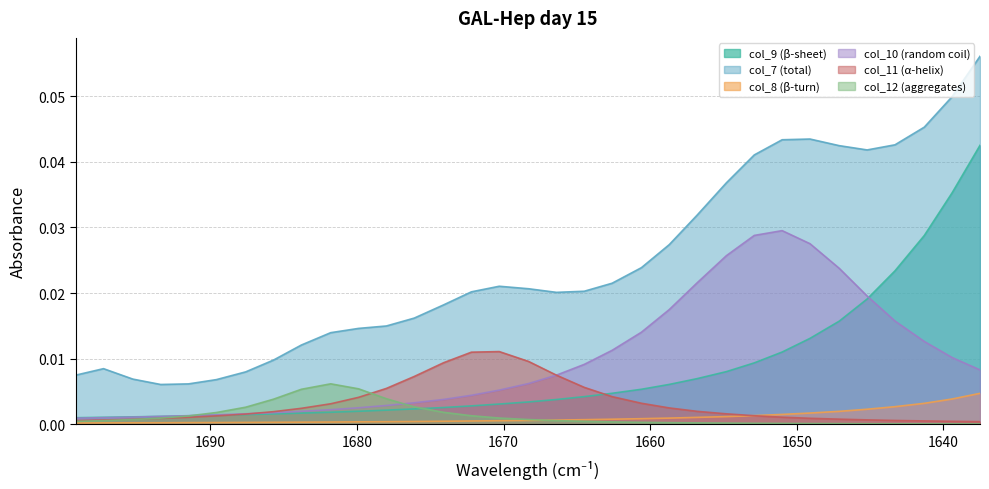

True or false: col_10 has more than 2 interior local peaks.

False